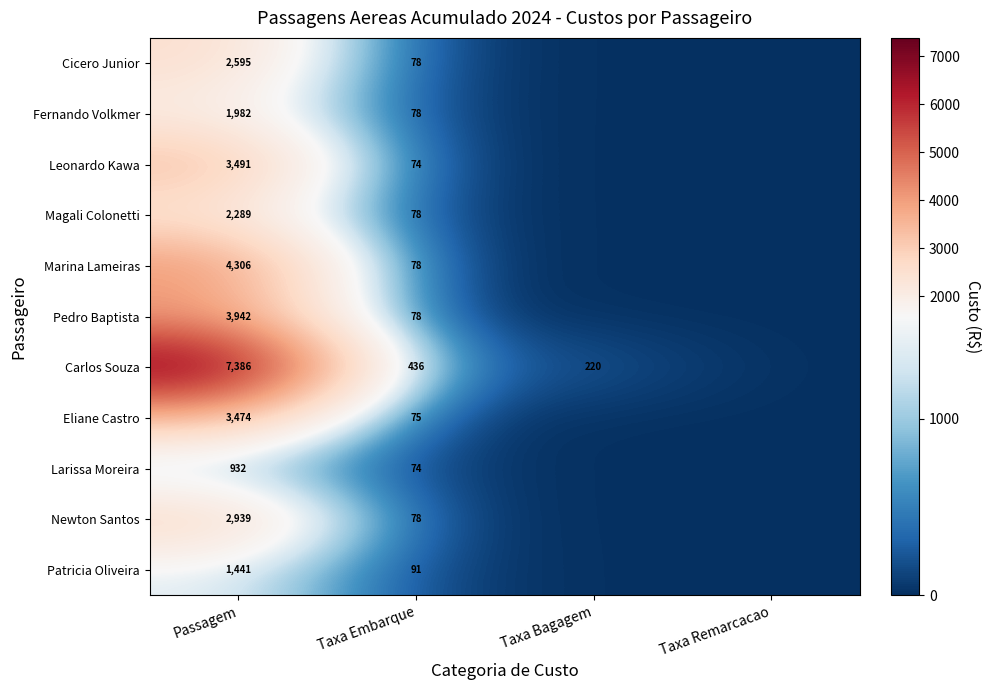

How many data points does each series have?

4